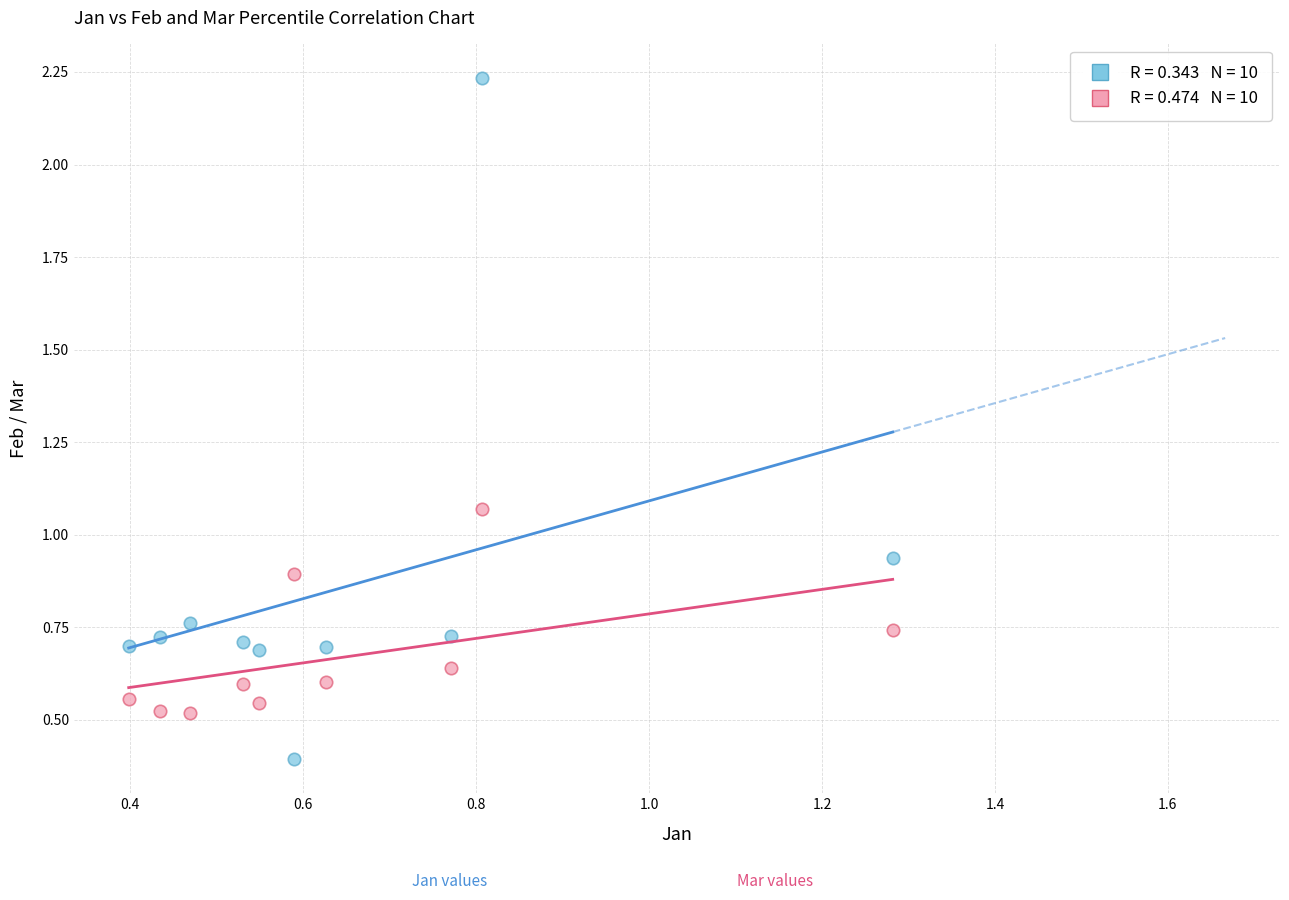

Across all data points, what is the range of Y values (max minus min)?

1.8